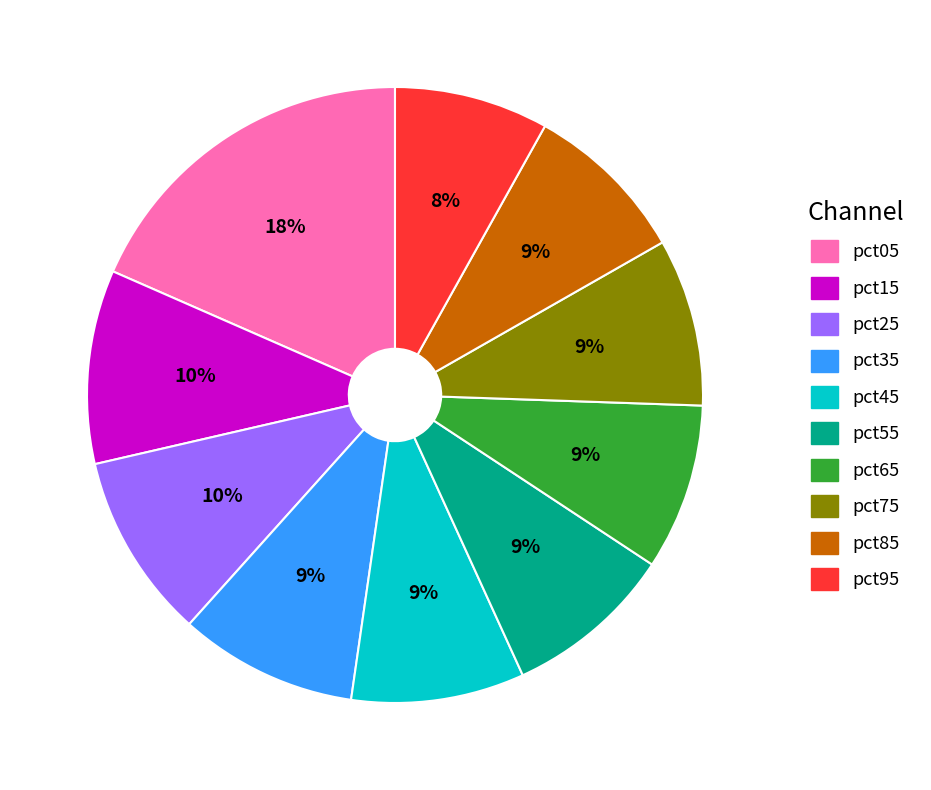

Do pct05 and pct45 together represent more than half of the pie?

No